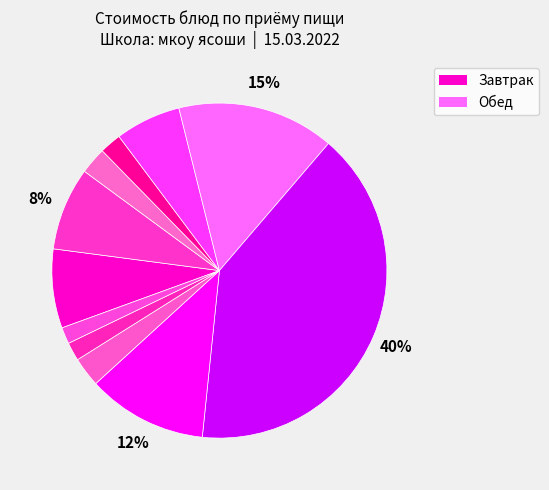

How many segments does this pie chart have?

11